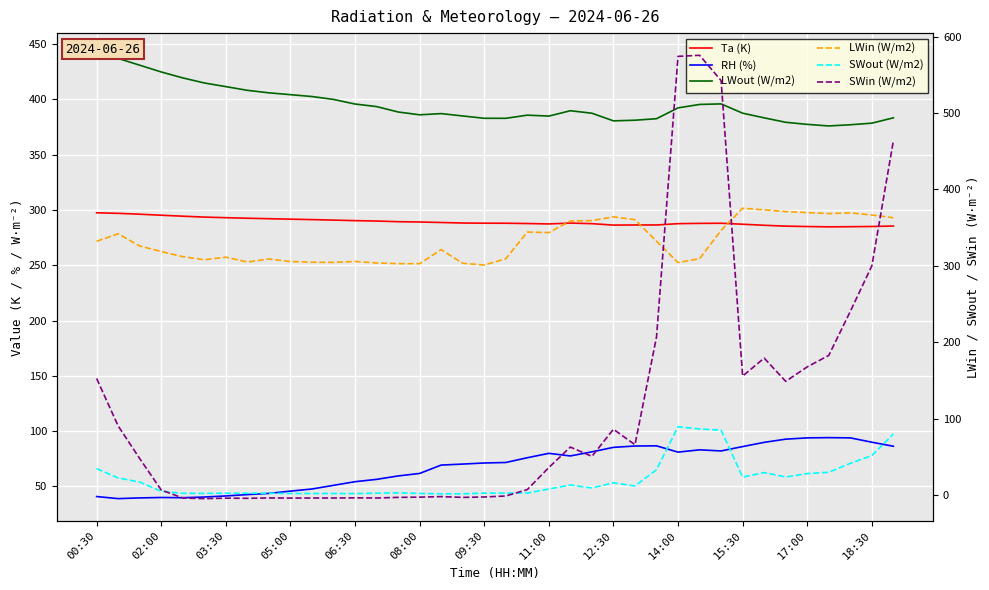

What is the minimum value shown in the chart?

-4.8